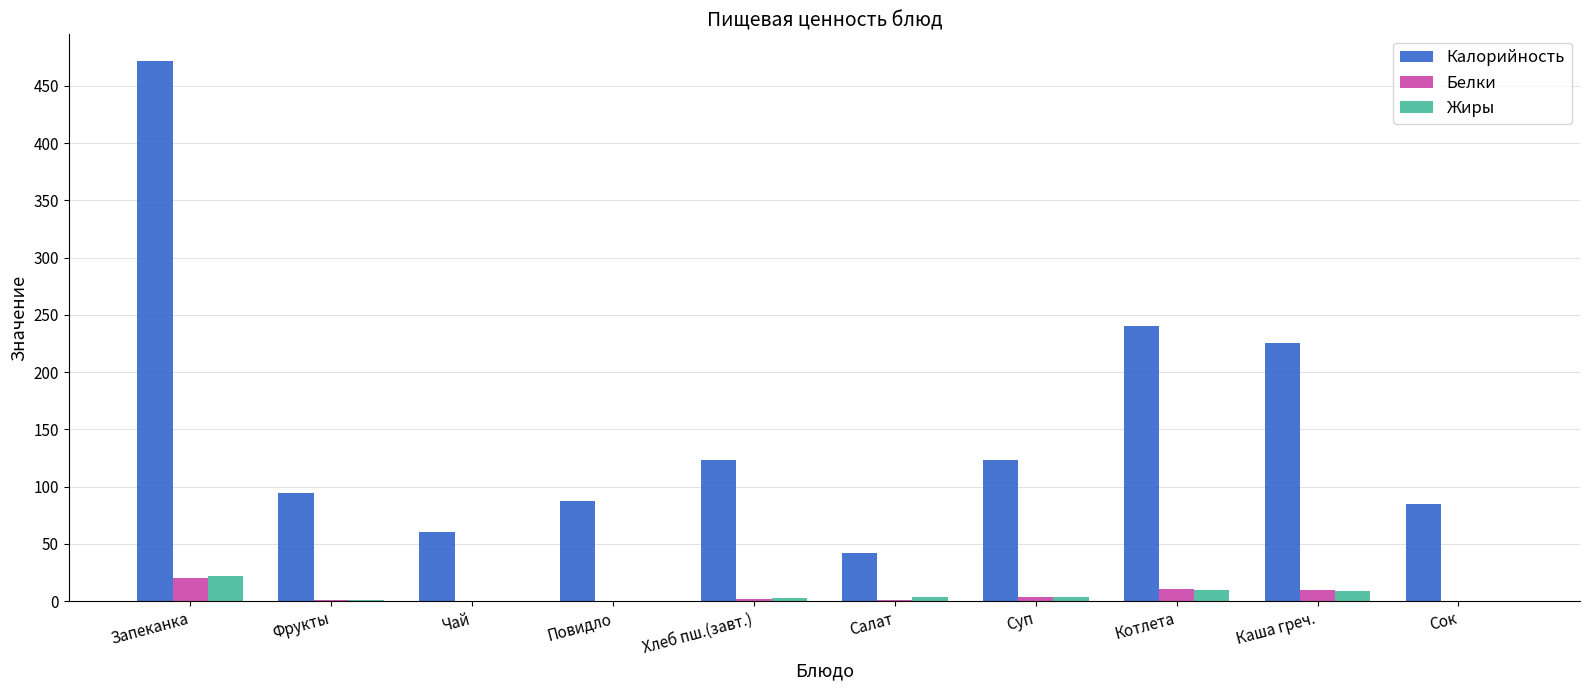

What is the difference between the Белки values at Каша греч. and Чай?

9.7